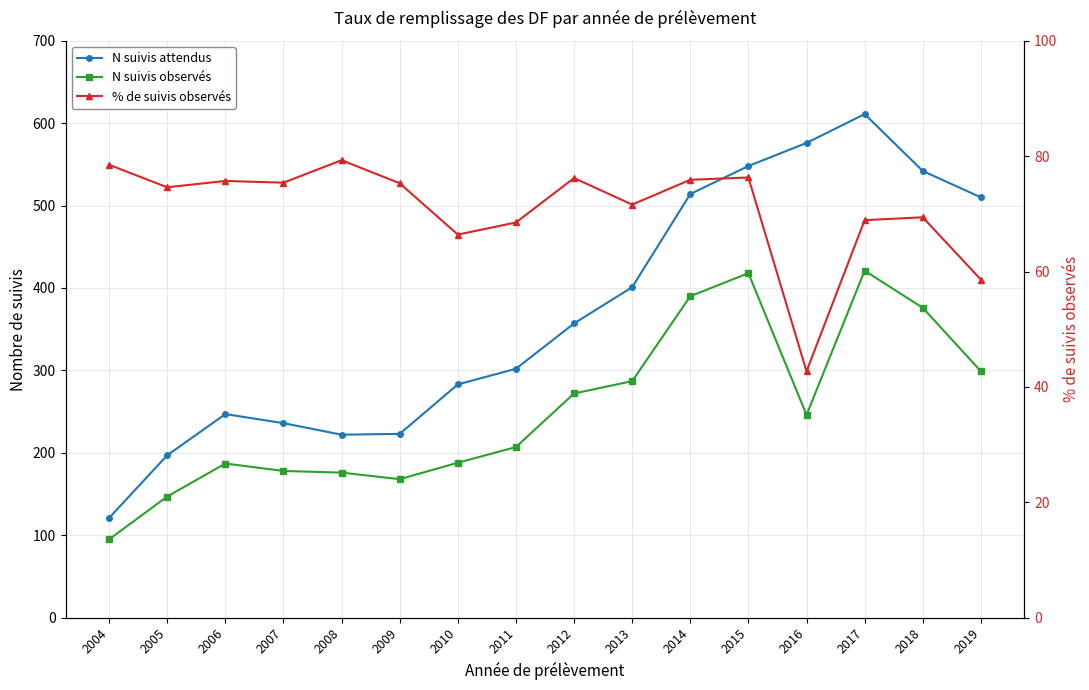

List the series in order of their overall mean, lowest first.

% de suivis observés, N suivis observés, N suivis attendus